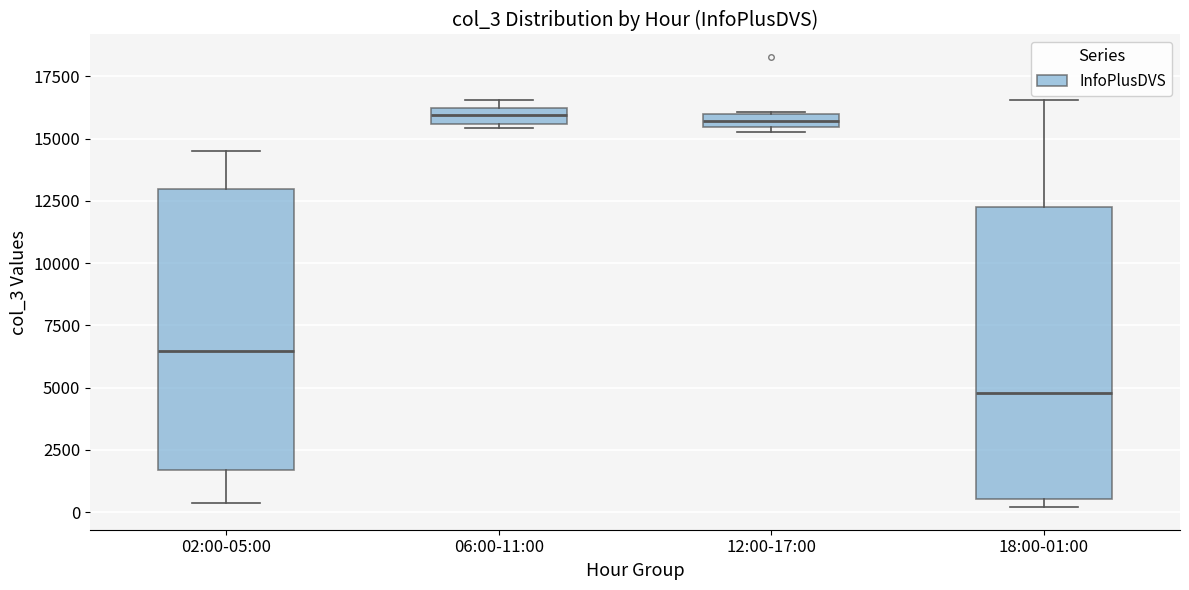

Where is the upper edge of the box for 06:00-11:00 on the y-axis? The values are not printed on the chart, so give them approximately, as read against the axis.

16000